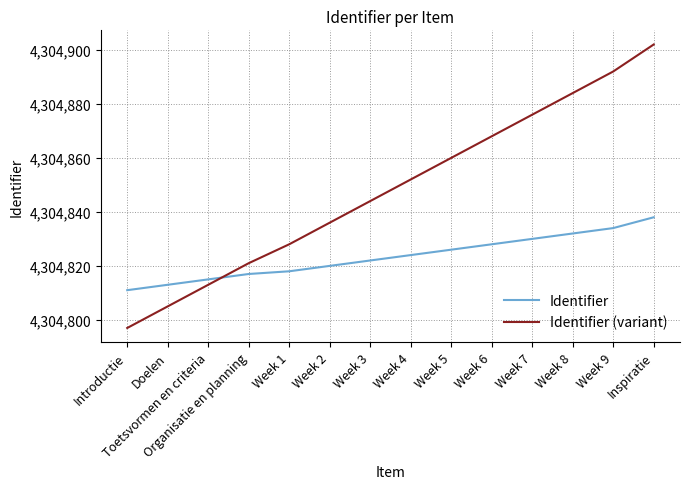

At how many categories does at least one series exceed 4304797?

14